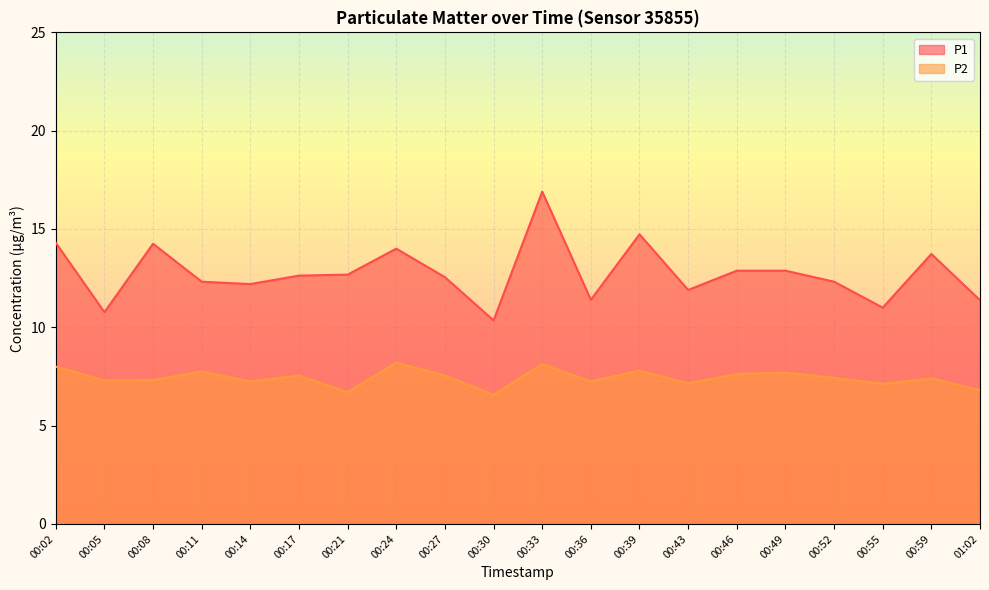

Does the chart display data point markers on the line(s)?

No